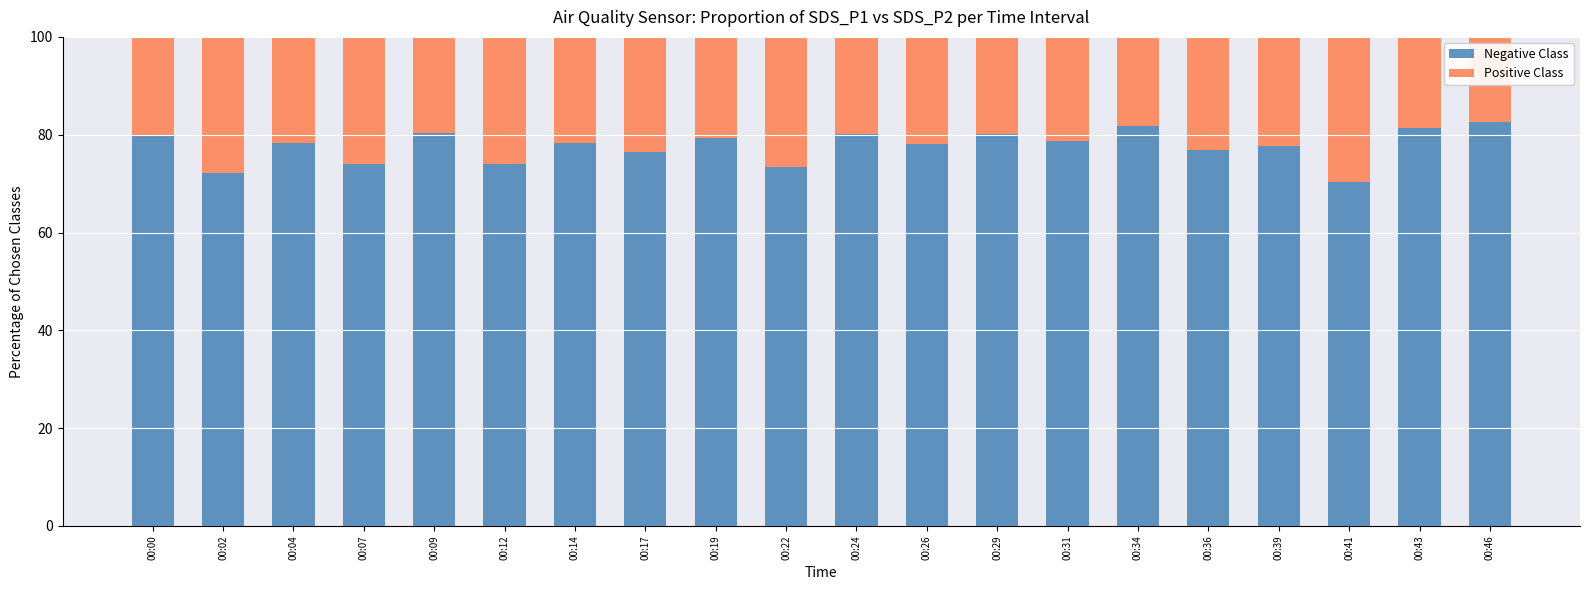

What is the minimum value for Negative Class?

70.2